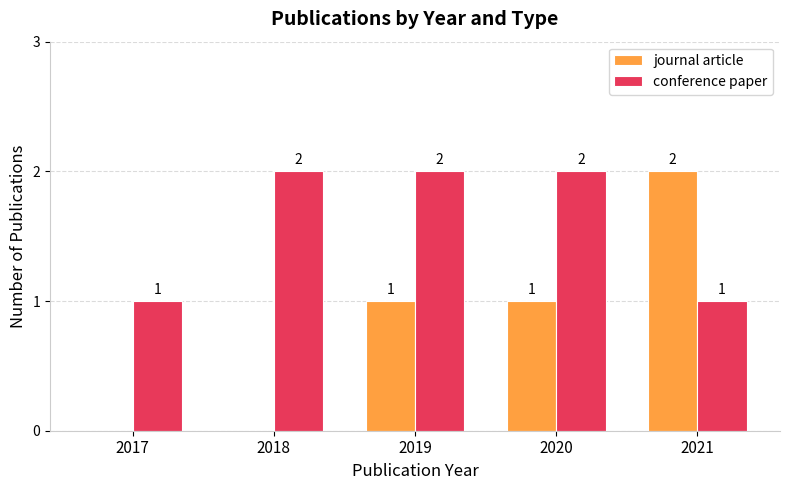

What are all the series names shown in the legend?

journal article, conference paper